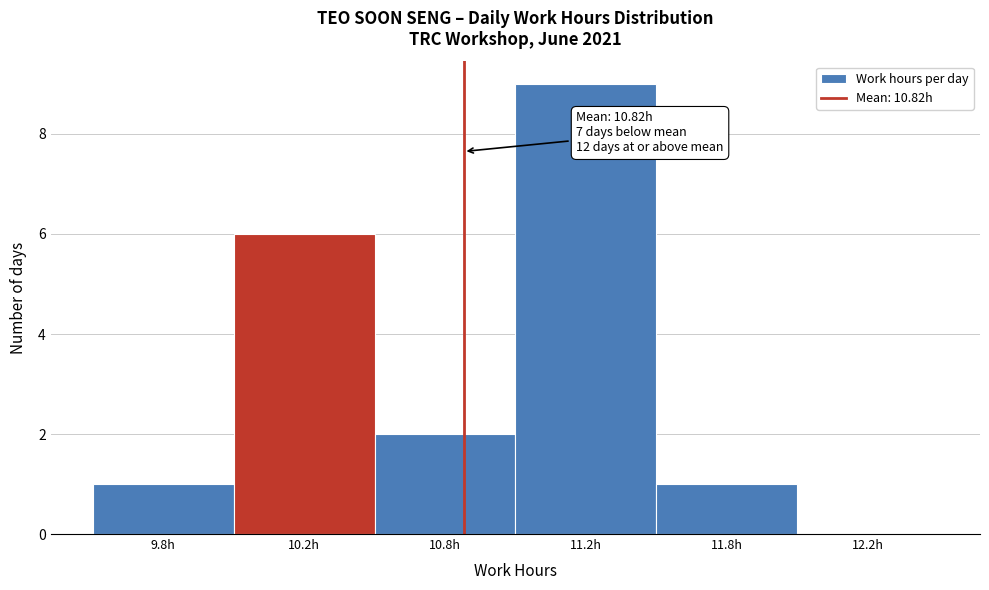

Reading left to right, list all the values displayed in this chart.

9.8h=1	10.2h=6	10.8h=2	11.2h=9	11.8h=1	12.2h=0